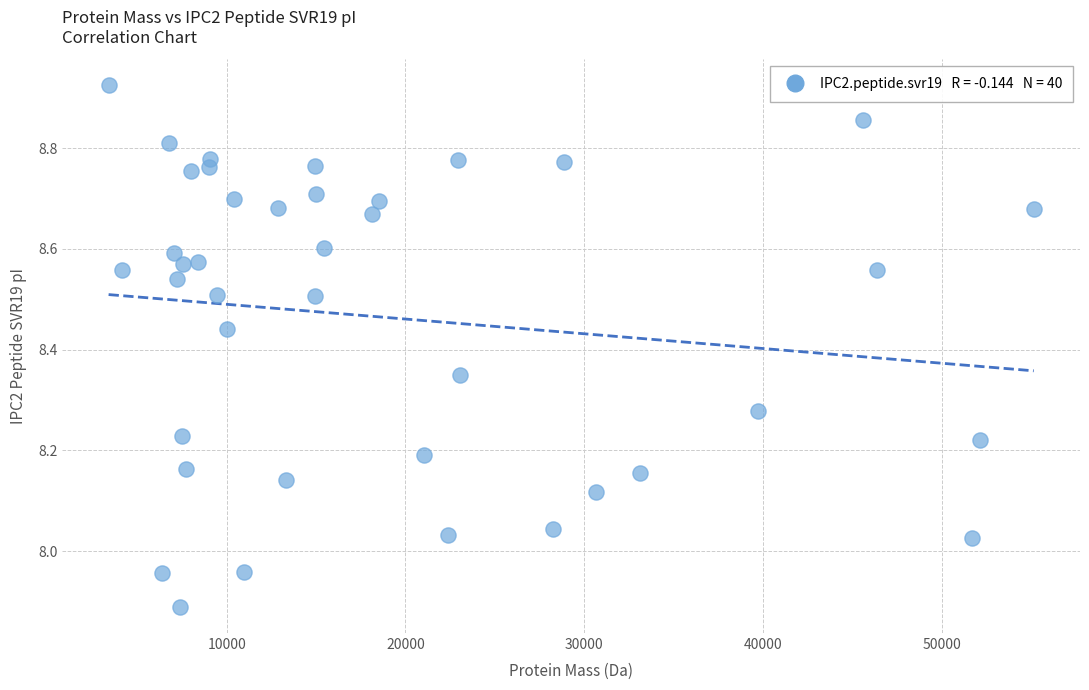

What is the range of Y values (max minus min)?

1.0